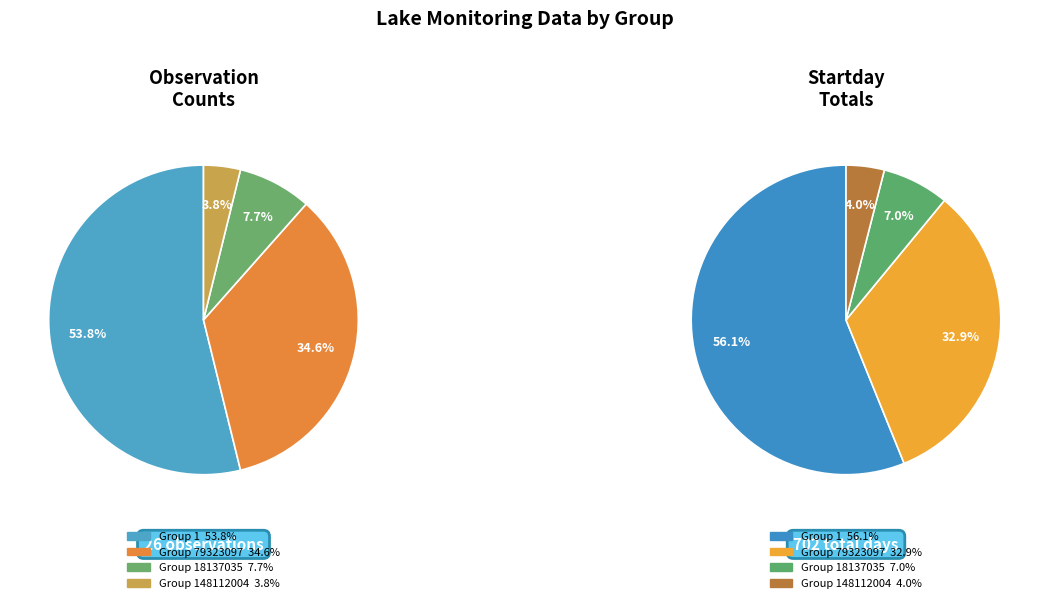

How many slices are in this pie chart?

4